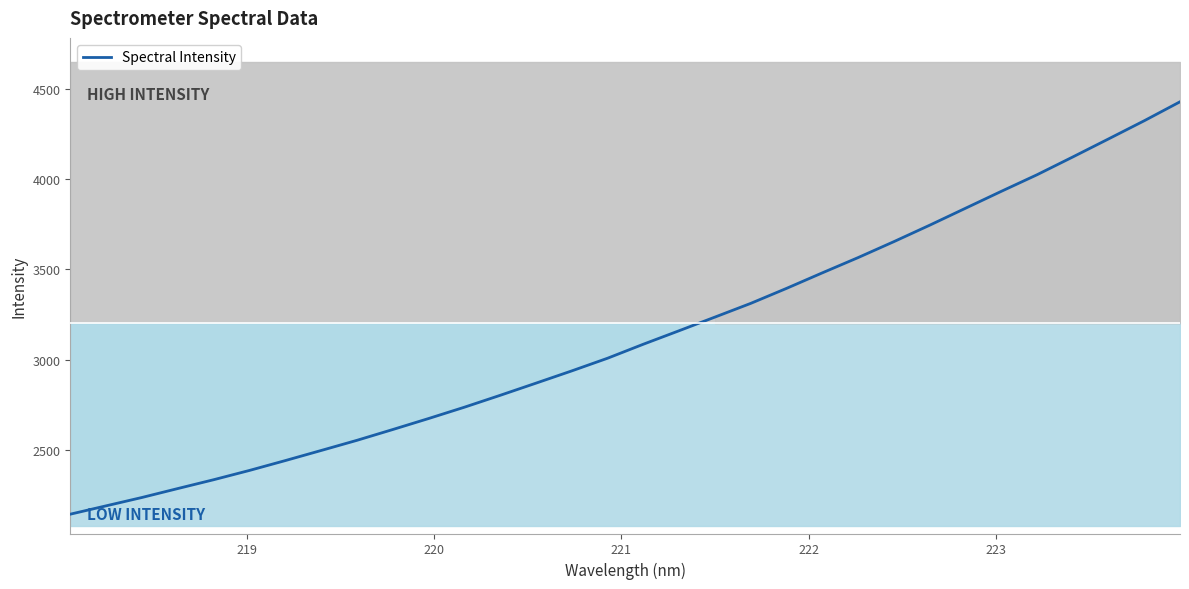

What is the highest value of the Spectral Intensity series?

4428.9